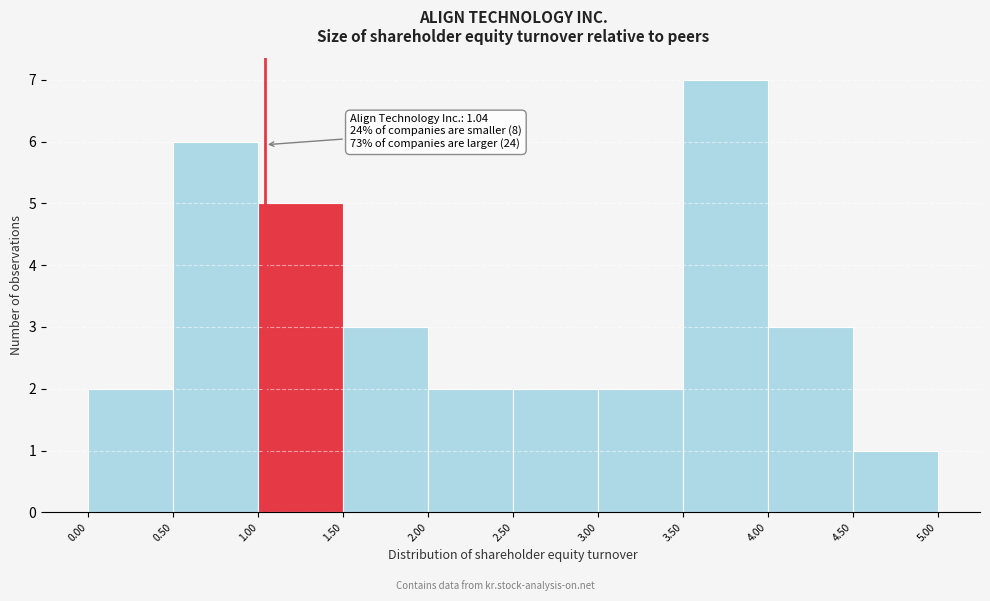

Over which range of the x-axis is the bar tallest?

3.50 to 4.00